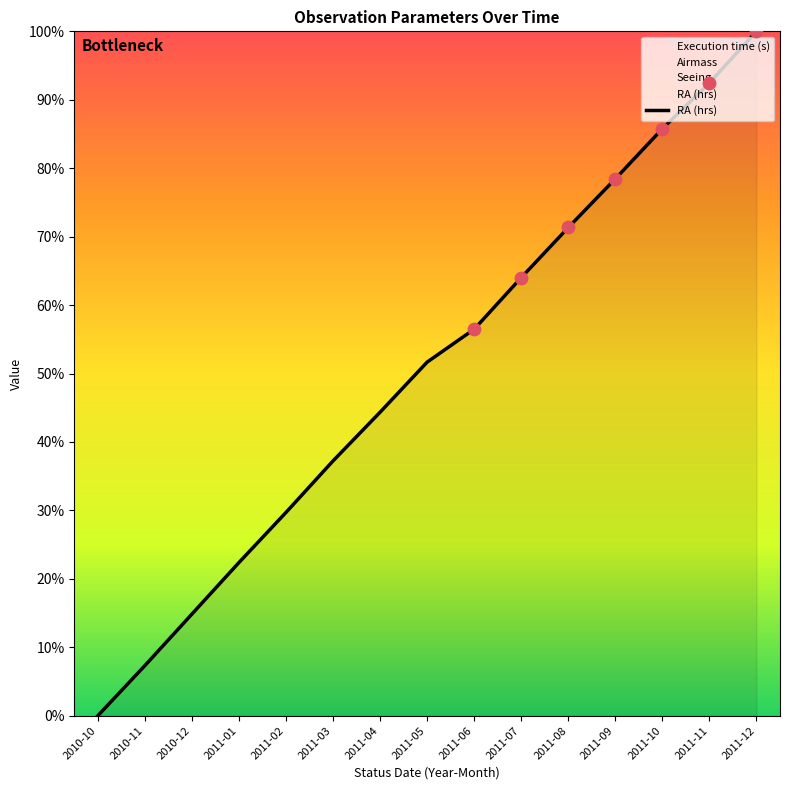

What is the ratio of the value at 2011-06 to the value at 2011-09?

0.7